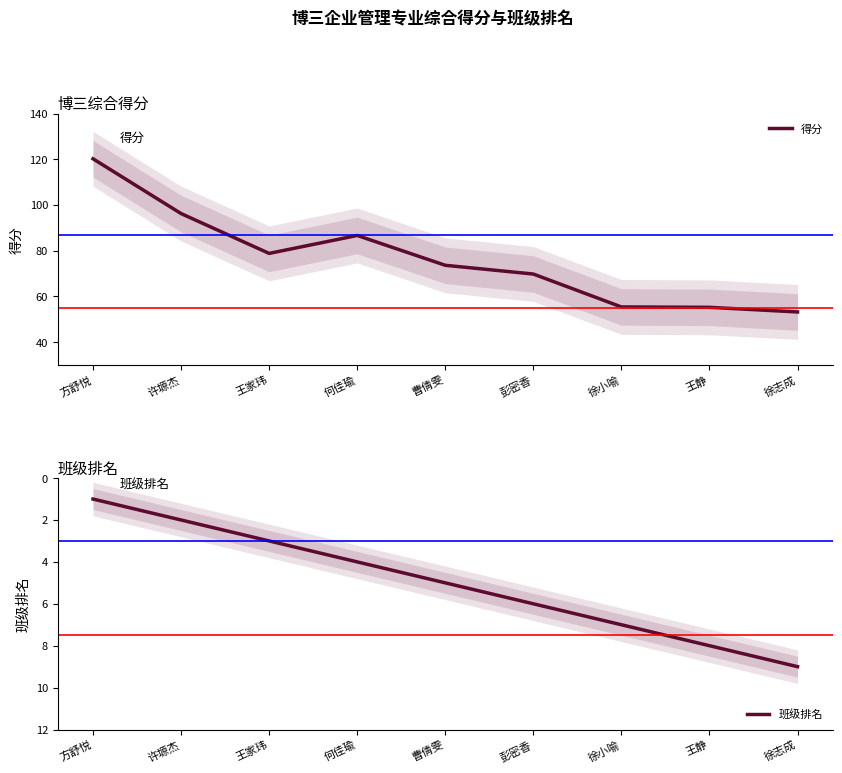

True or false: 得分 and 班级排名 intersect in this chart.

False